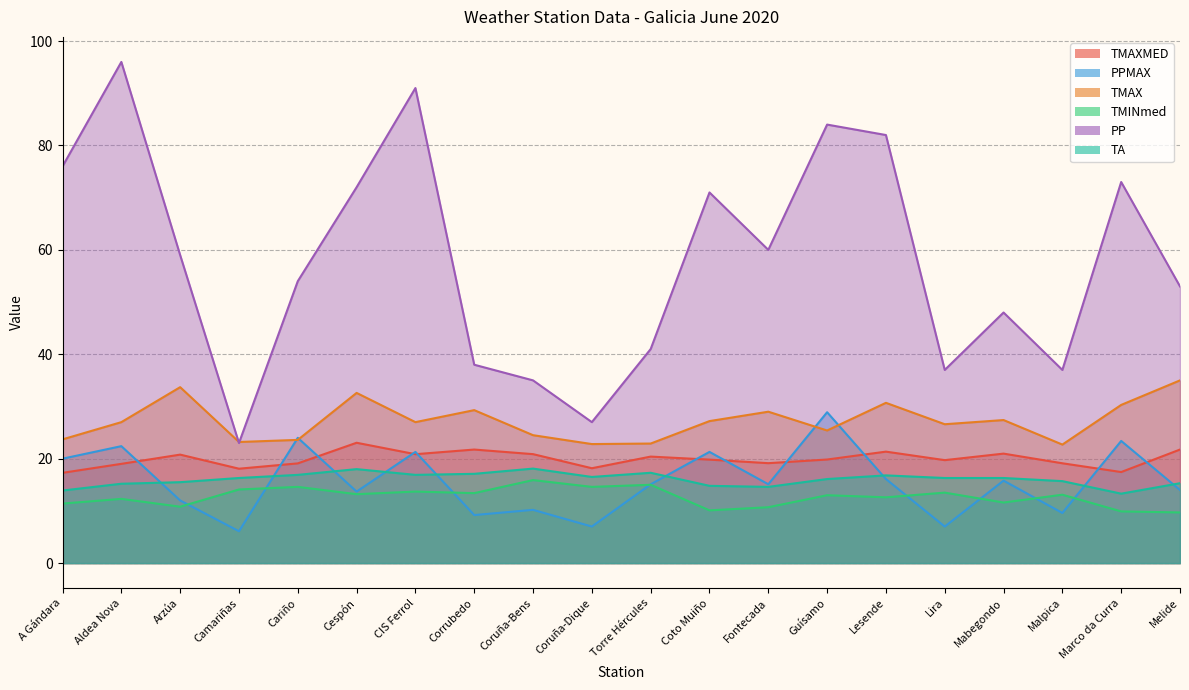

What is the sum of all TMINmed values?

253.2